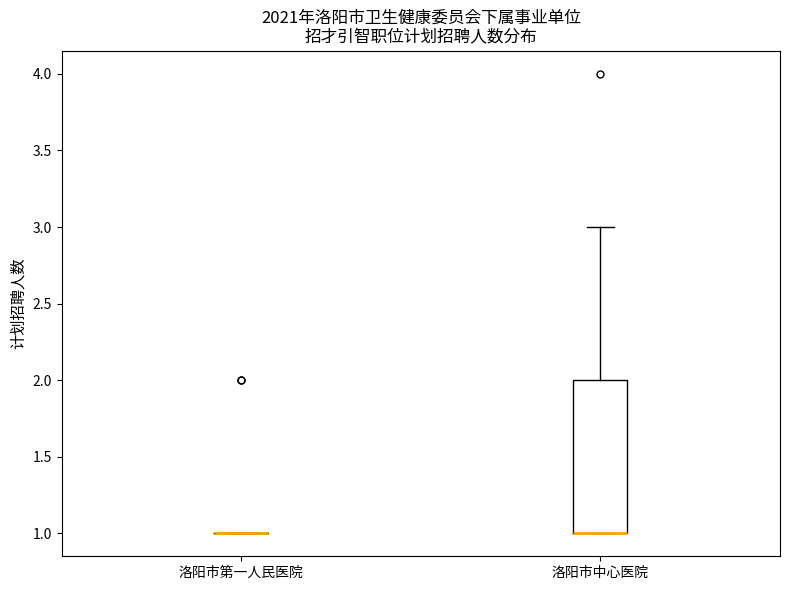

Where is the upper edge of the box for 洛阳市中心医院 on the y-axis? The values are not printed on the chart, so give them approximately, as read against the axis.

2